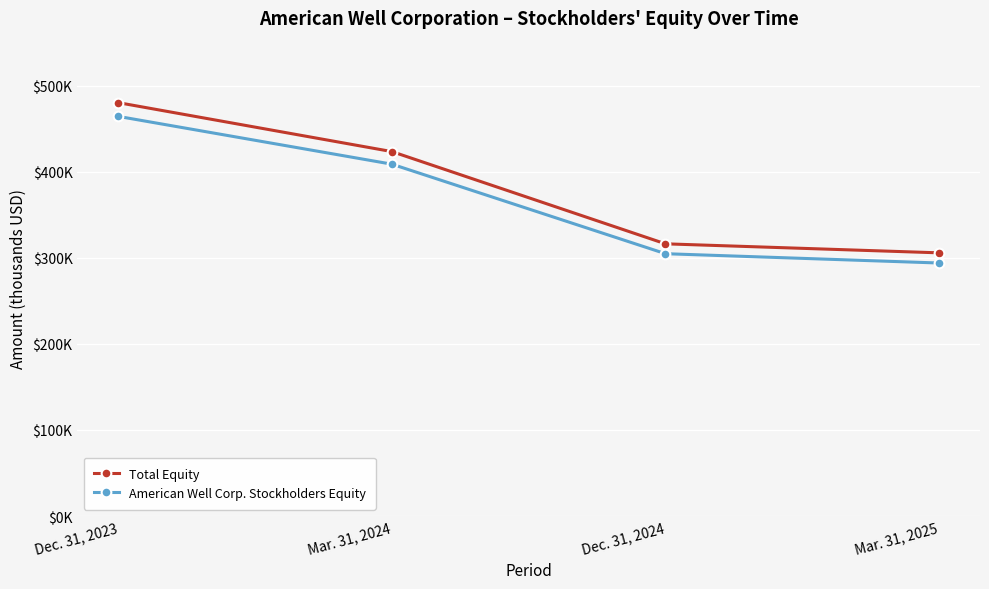

Does the chart have visible grid lines?

Yes